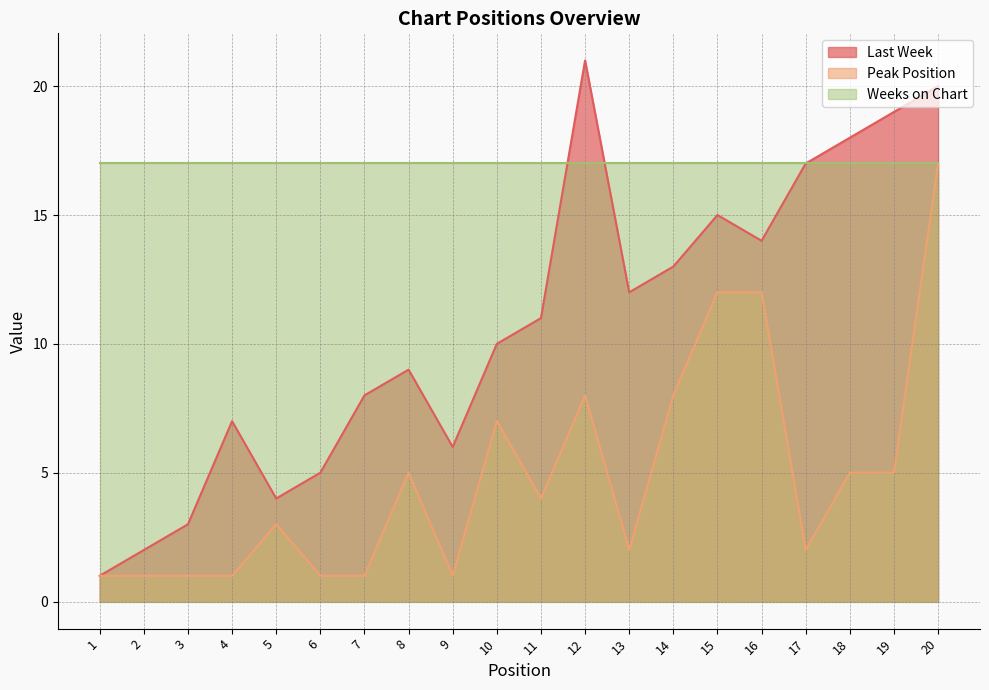

What is the total value across all series at 5?

24